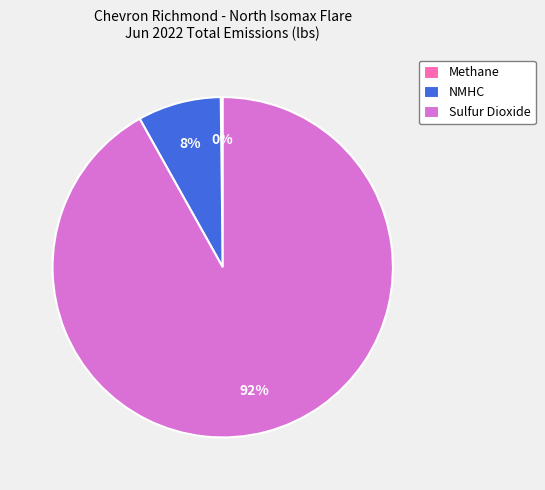

Between Sulfur Dioxide and NMHC, which is larger?

Sulfur Dioxide